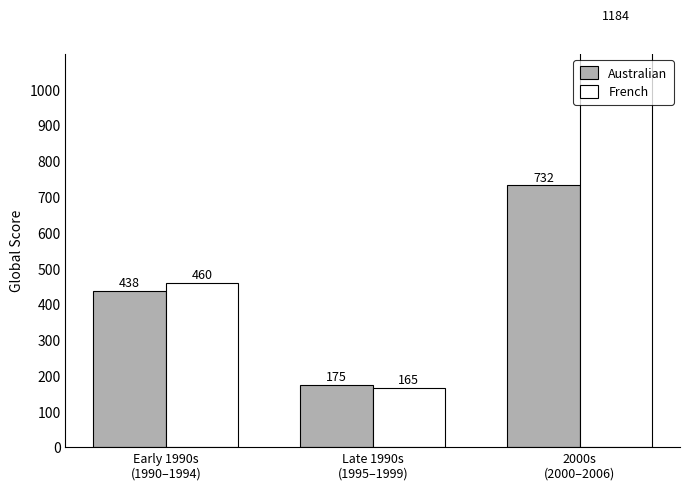

How many groups of bars are there?

3